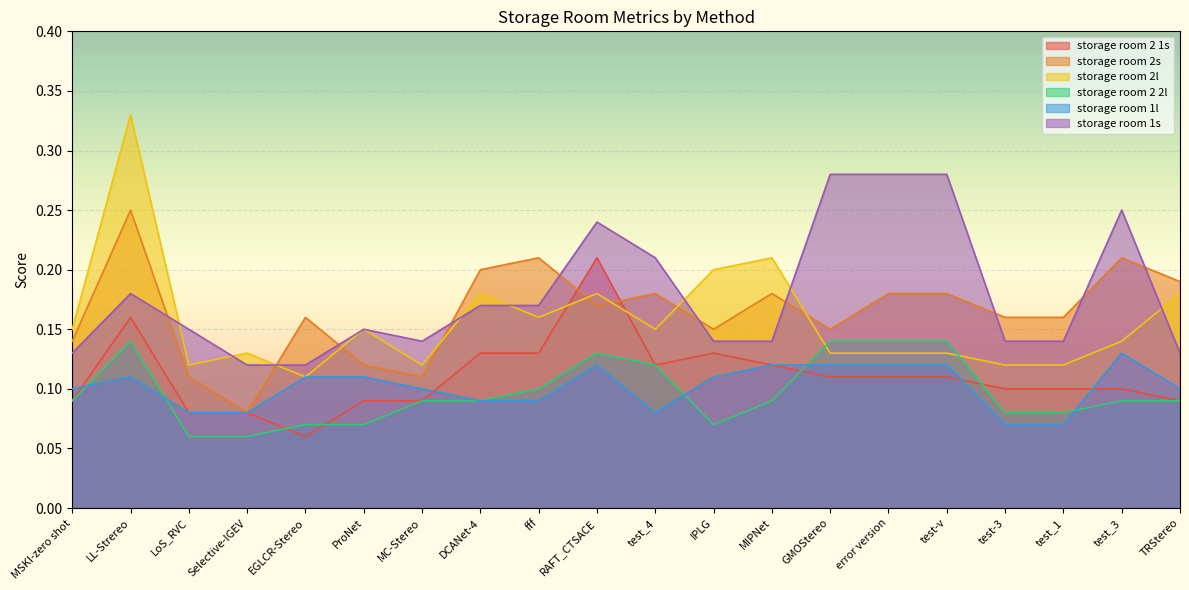

What is the average value of the storage room 1s series?

0.2